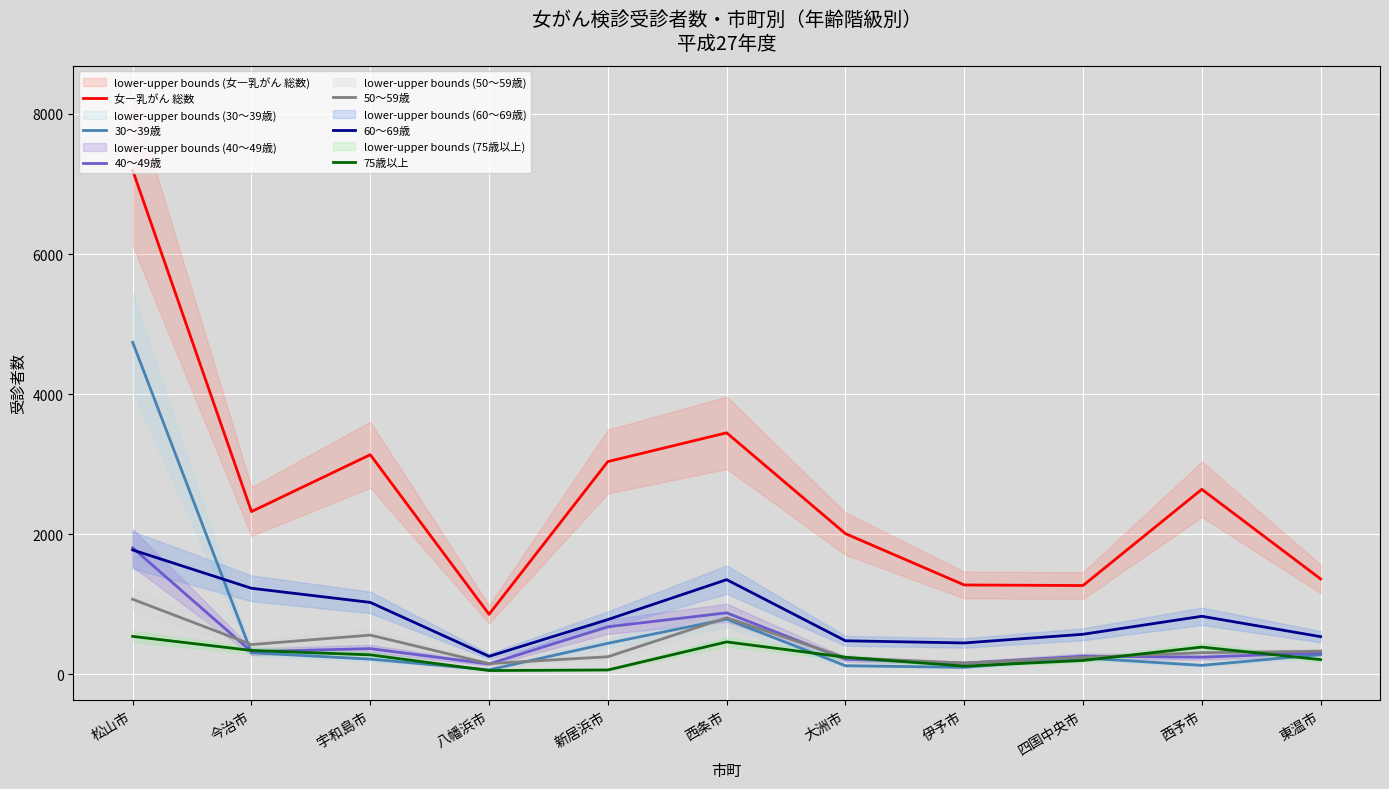

List the series in order of their peak value, highest first.

女―乳がん 総数, 30～39歳, 40～49歳, 60～69歳, 50～59歳, 75歳以上